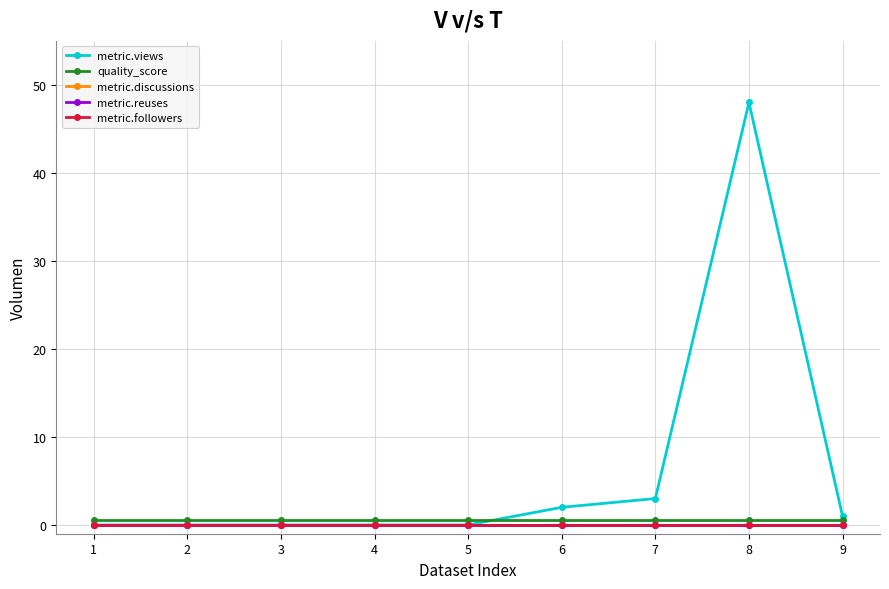

Is this an area chart (filled region under the line)?

No